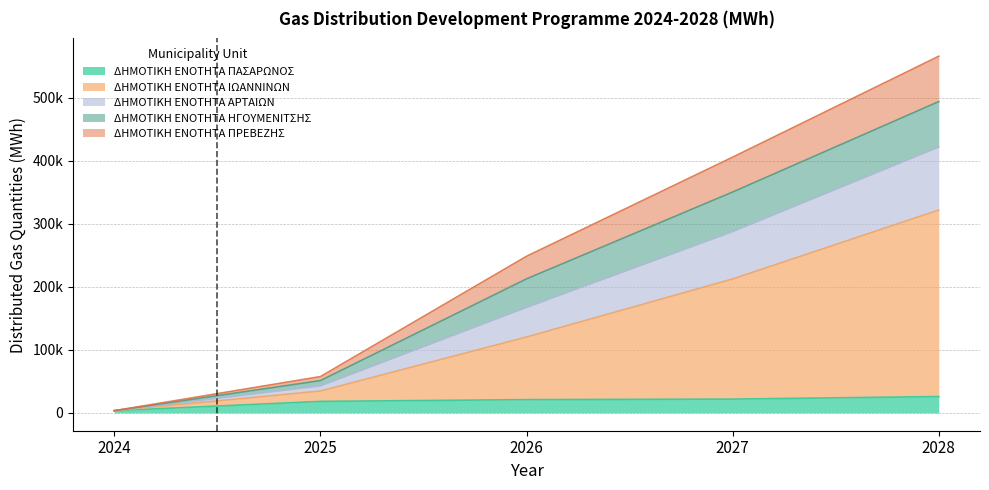

Does the chart display data point markers on the line(s)?

No